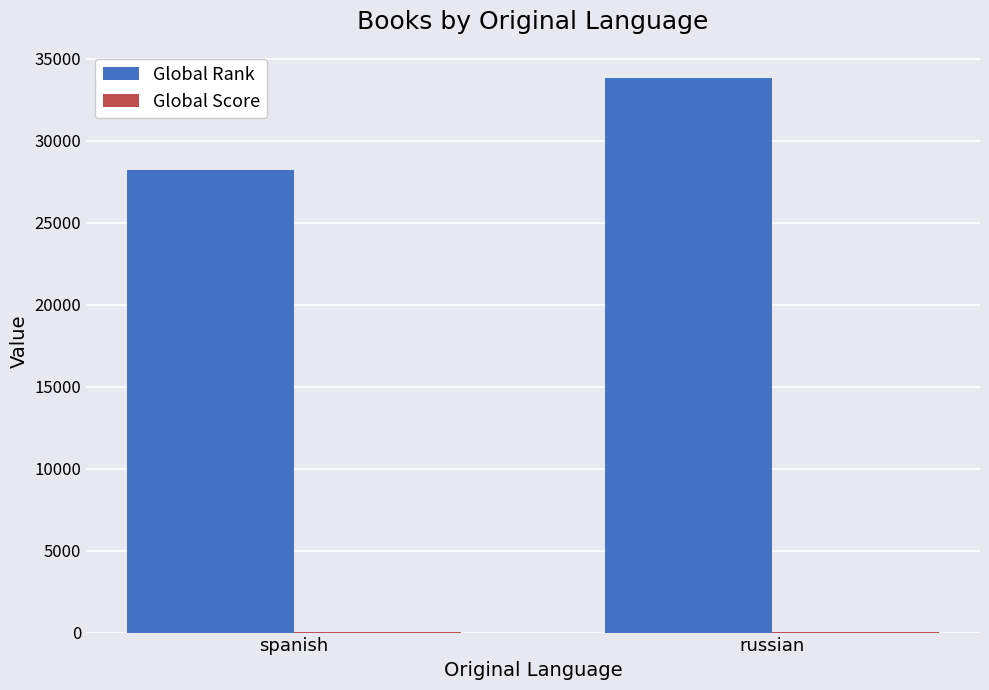

What is the total value across all series at russian?

33896.8